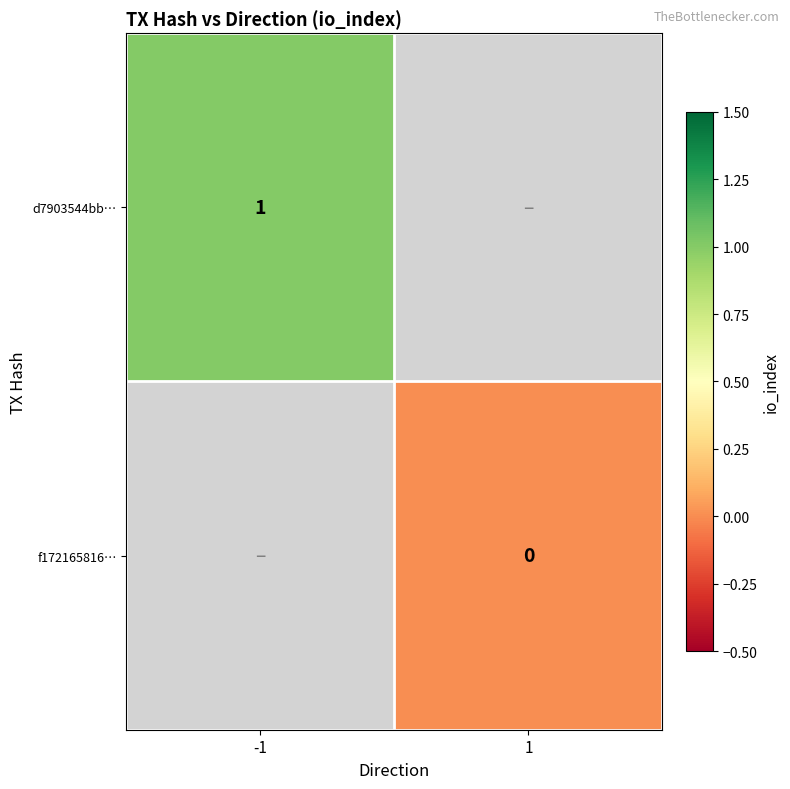

How many series are shown in this chart?

2